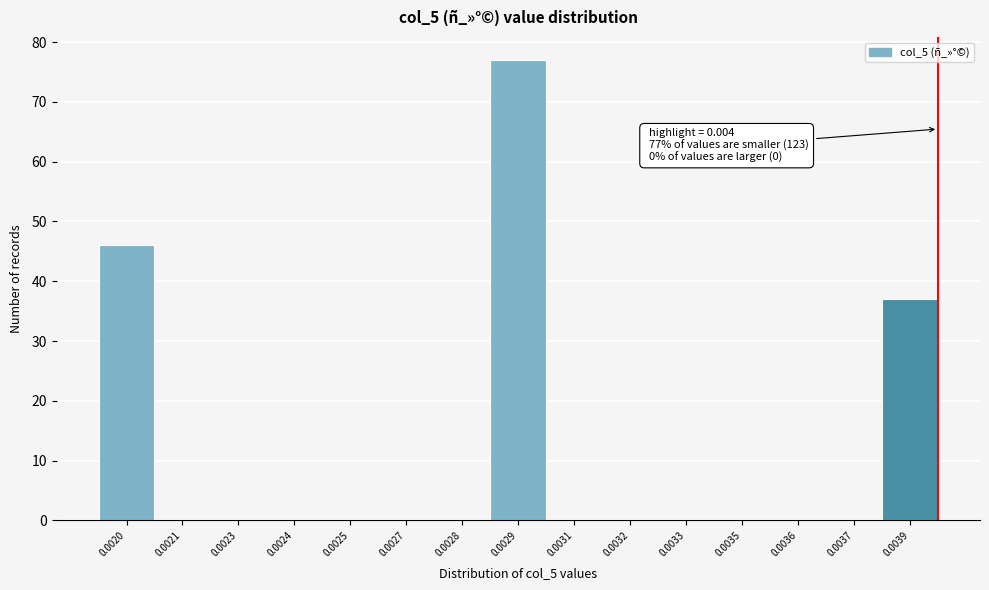

Reading left to right, extract all data points from this chart.

0.0020=46	0.0021=0	0.0023=0	0.0024=0	0.0025=0	0.0027=0	0.0028=0	0.0029=77	0.0031=0	0.0032=0	0.0033=0	0.0035=0	0.0036=0	0.0037=0	0.0039=37